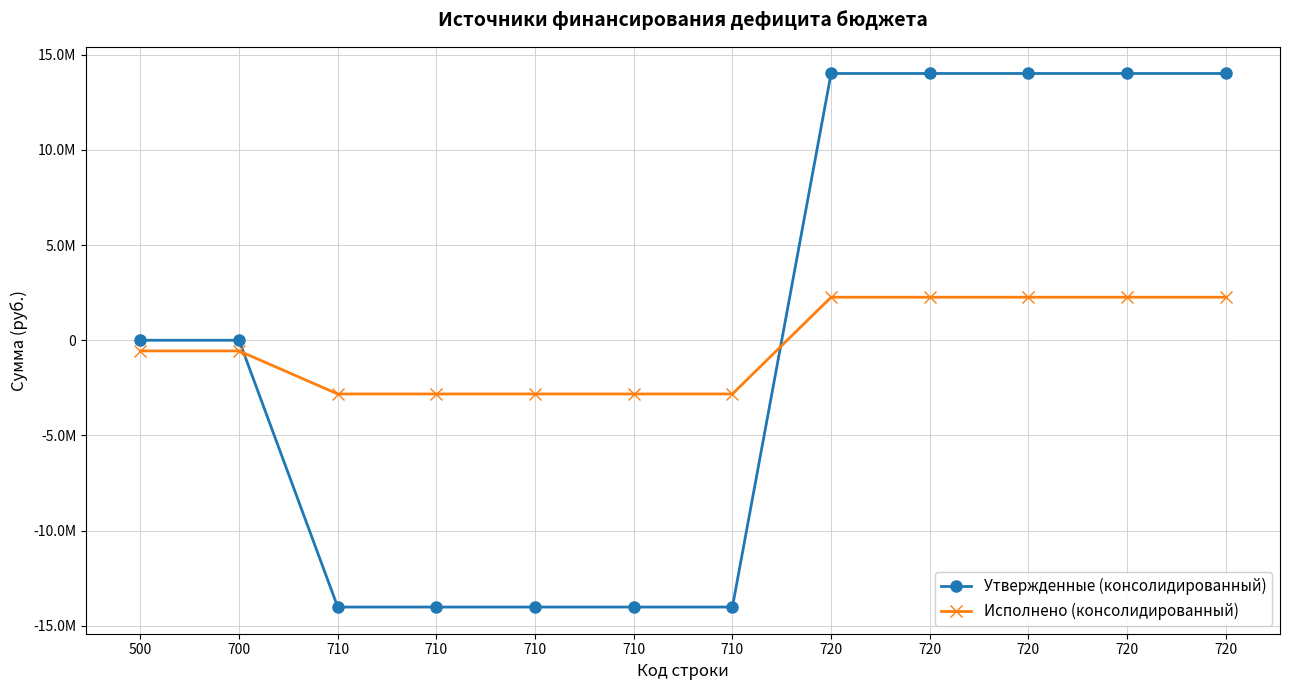

At how many categories does at least one series exceed 11807783?

5